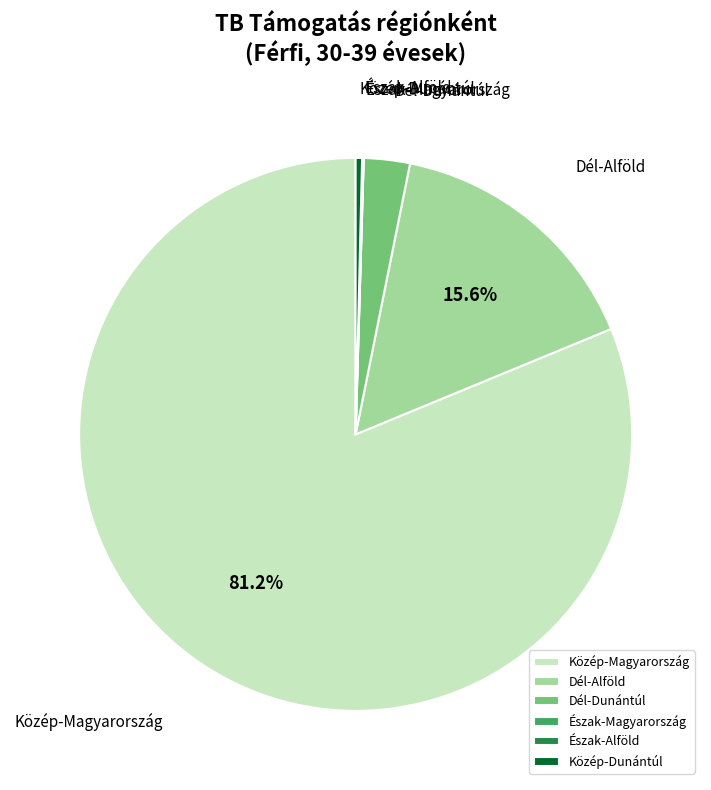

Which has a higher value, Dél-Dunántúl or Közép-Magyarország?

Közép-Magyarország